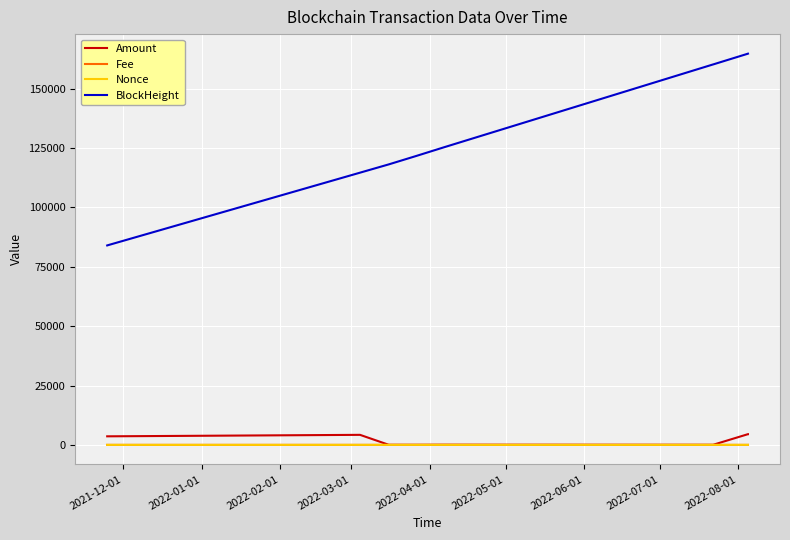

True or false: BlockHeight and Fee intersect in this chart.

False